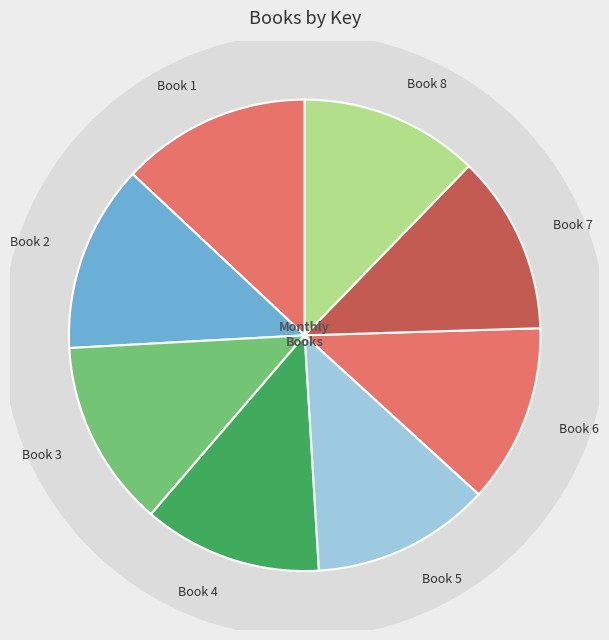

To the nearest percent, what is the average slice percentage?

12%